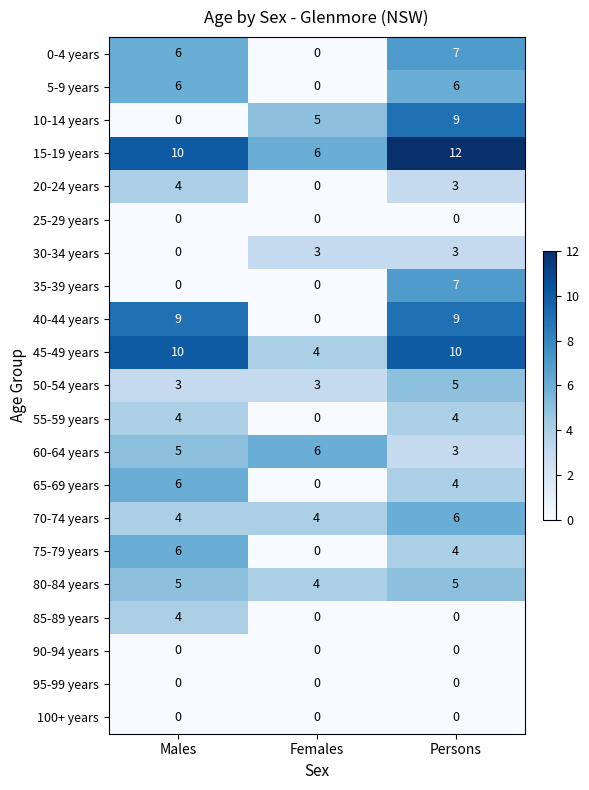

What is the average value of the 50-54 years series?

4